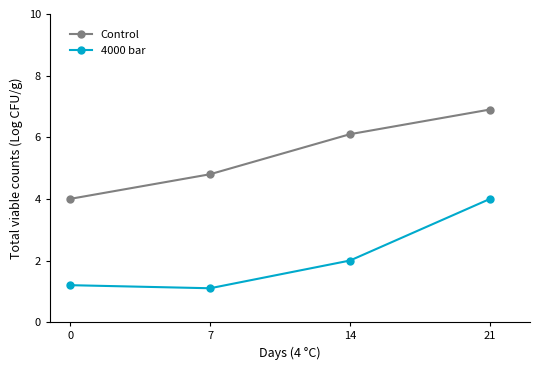

What value does the 4000 bar series have at 0?

1.2